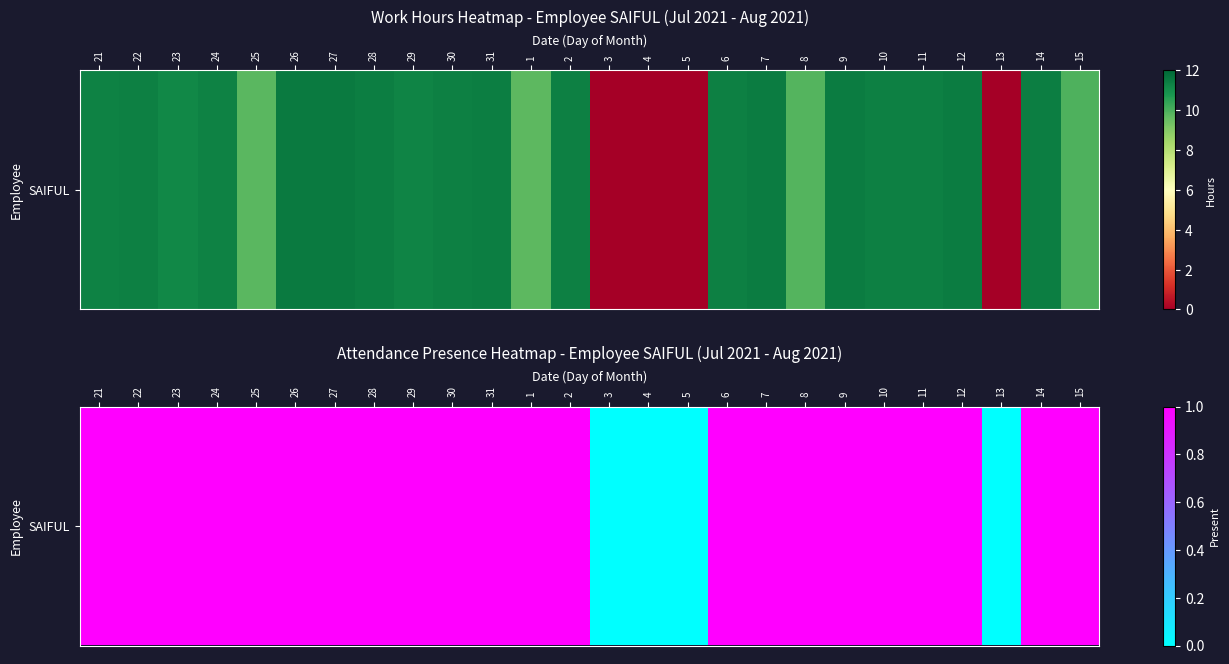

Between 25 and 26, which is larger?

25